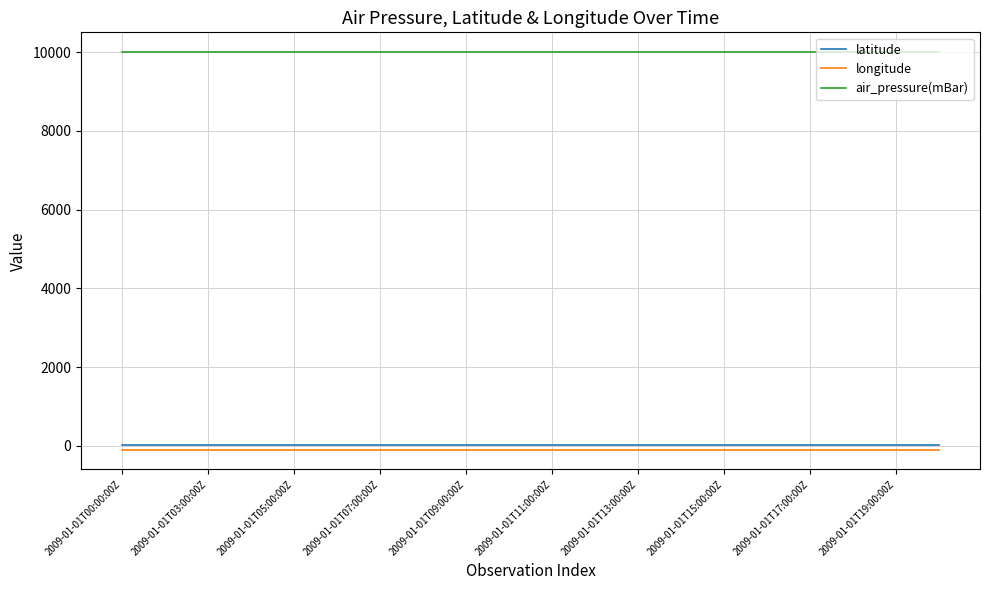

True or false: latitude and longitude intersect in this chart.

False